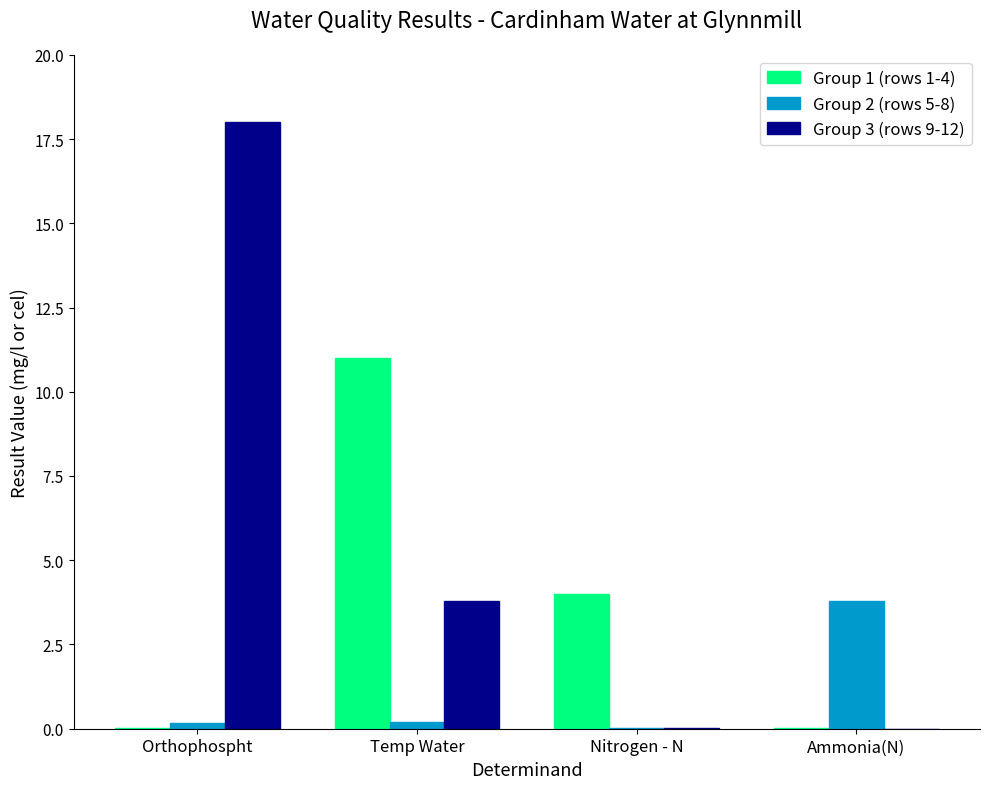

Count the number of data series in this chart.

3